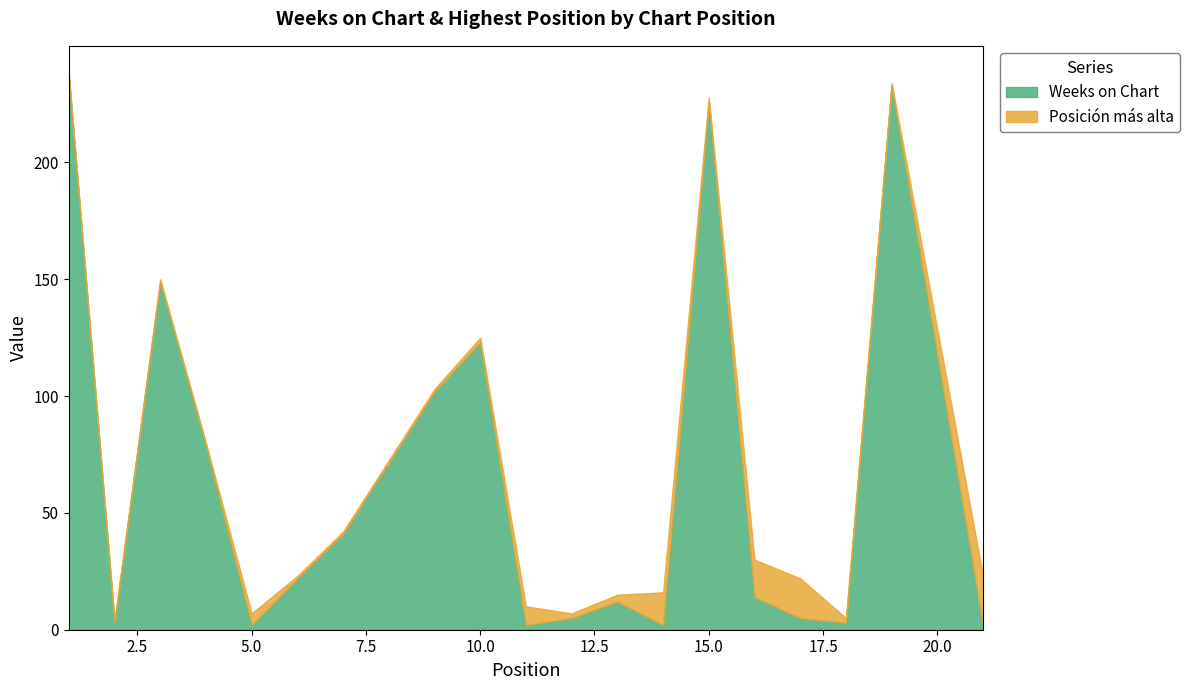

How many data points are above 14?

9